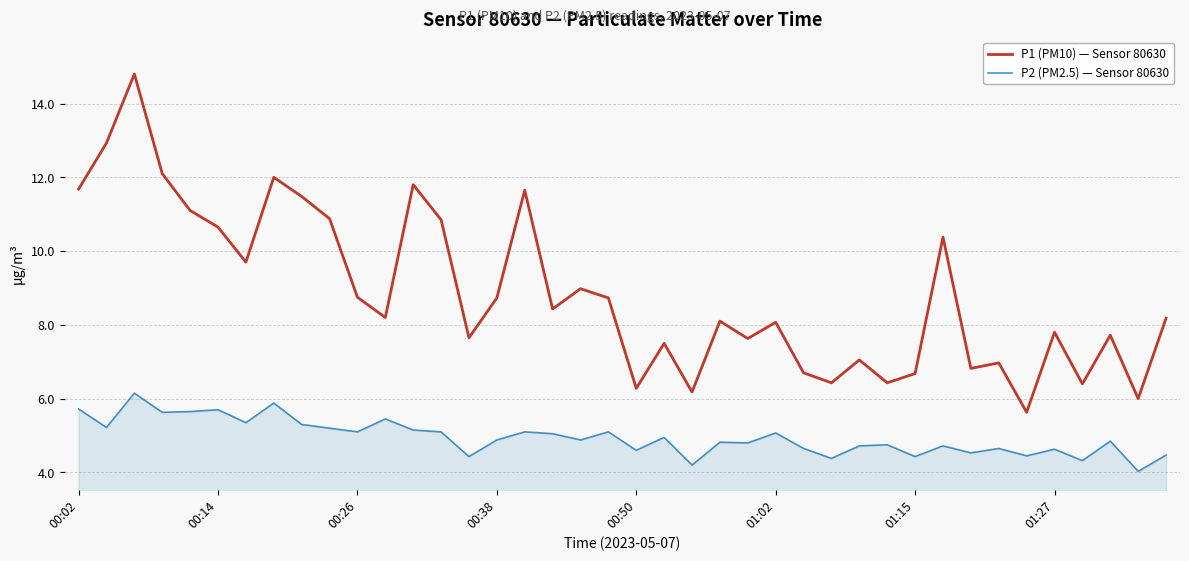

Rank the series by their average value, from highest to lowest.

P1 (PM10) — Sensor 80630, P2 (PM2.5) — Sensor 80630